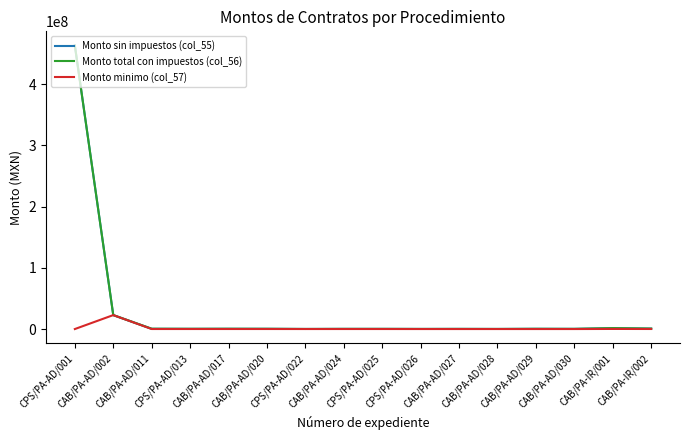

Which series has the widest spread of values?

Monto sin impuestos (col_55)